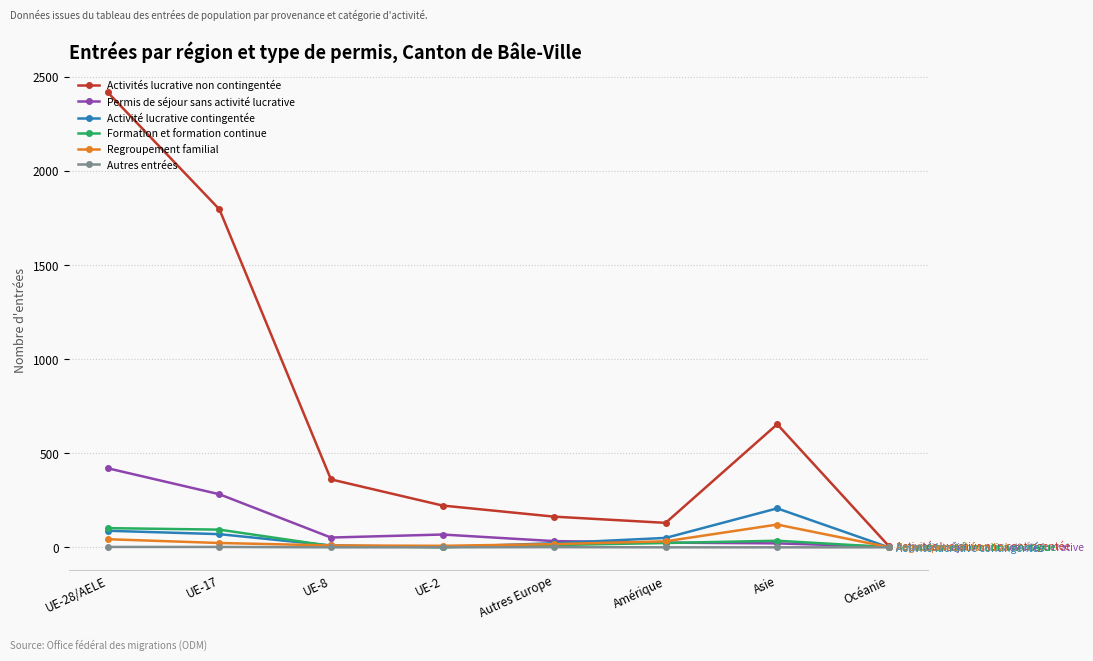

Where is Activités lucrative non contingentée nearest to the value 1212?

Asie